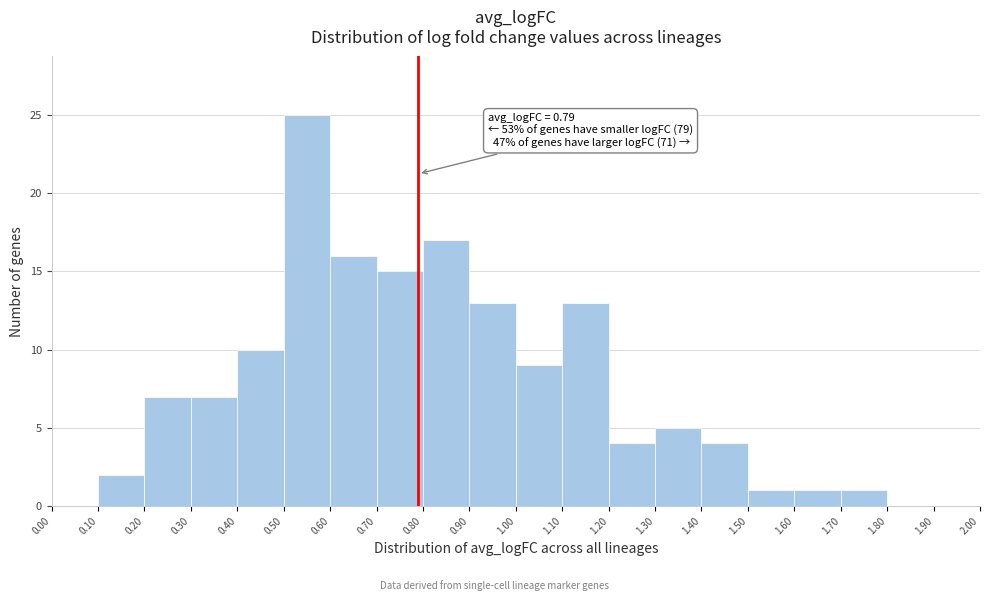

Which range on the x-axis has the tallest bar?

0.50 to 0.60